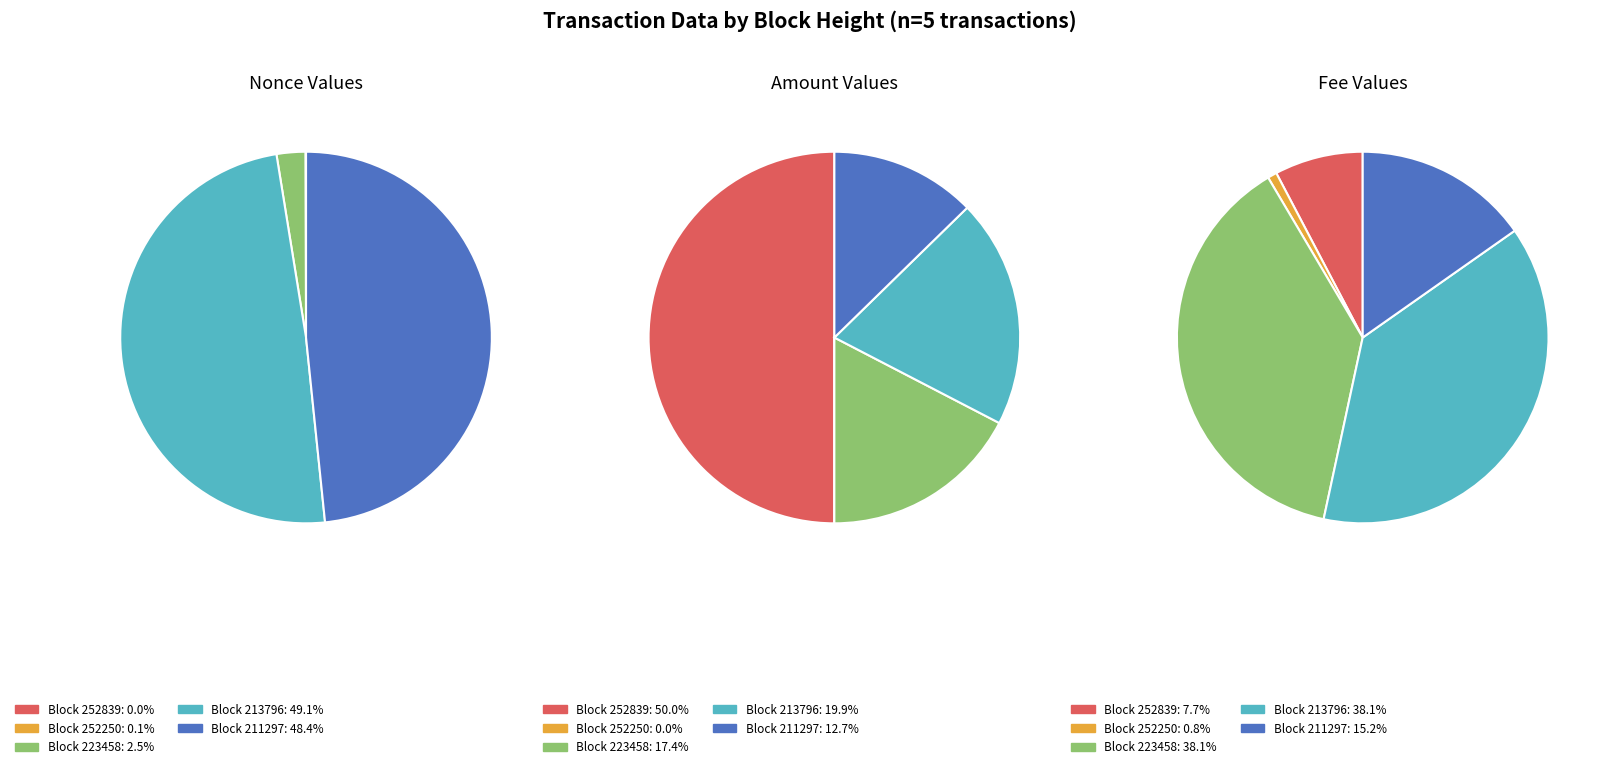

What is the change in value from 252839 to 213796?

+94877